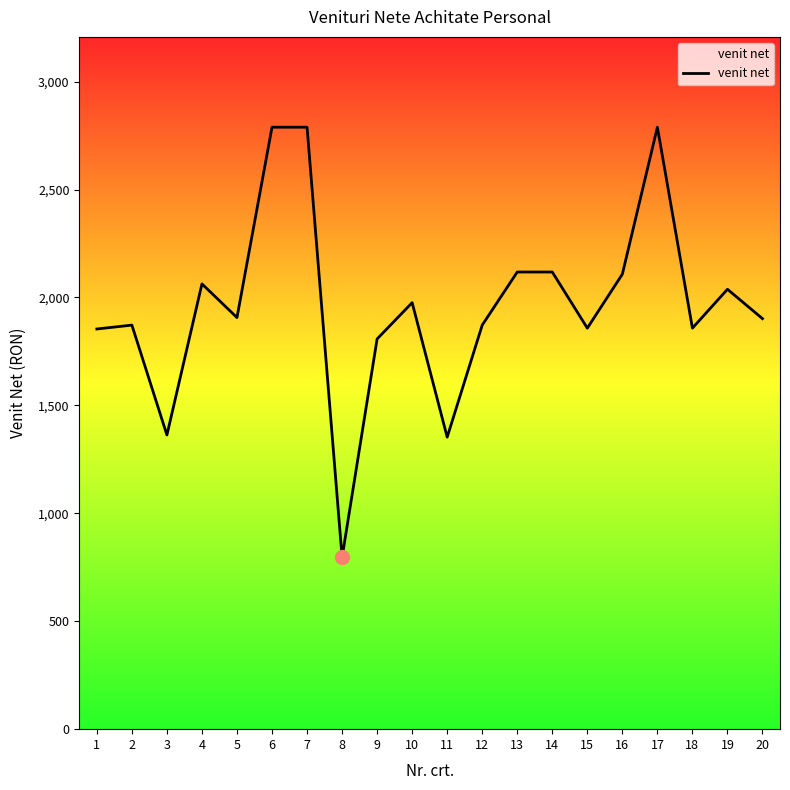

What is the greatest value displayed?

2789